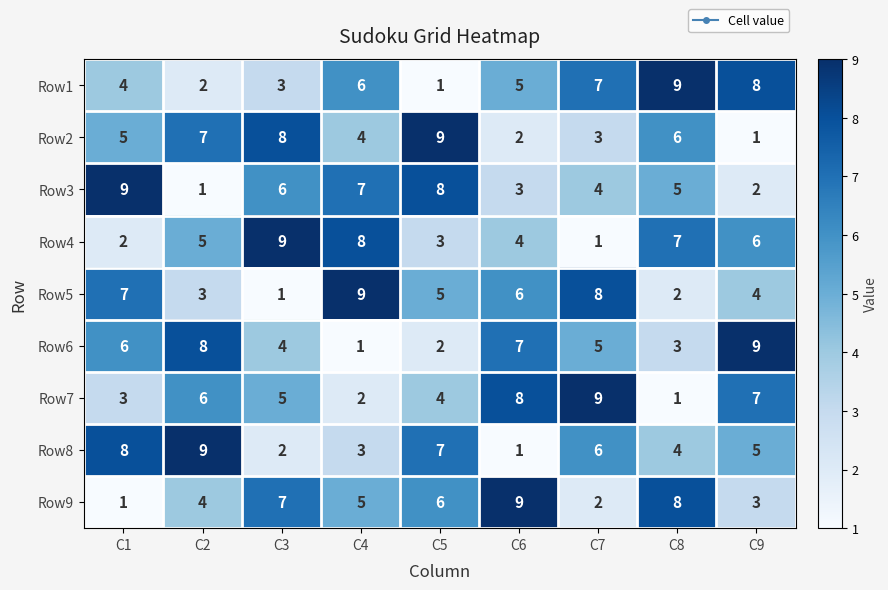

What is the spread (max minus min) of values at C7?

8